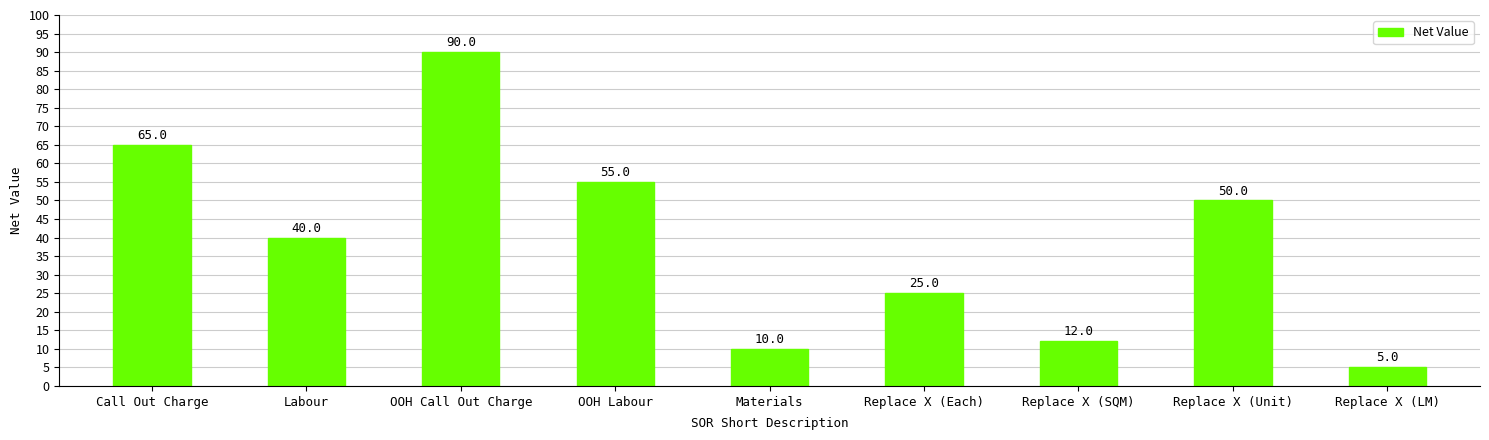

The value at OOH Call Out Charge is 134. True or false?

False